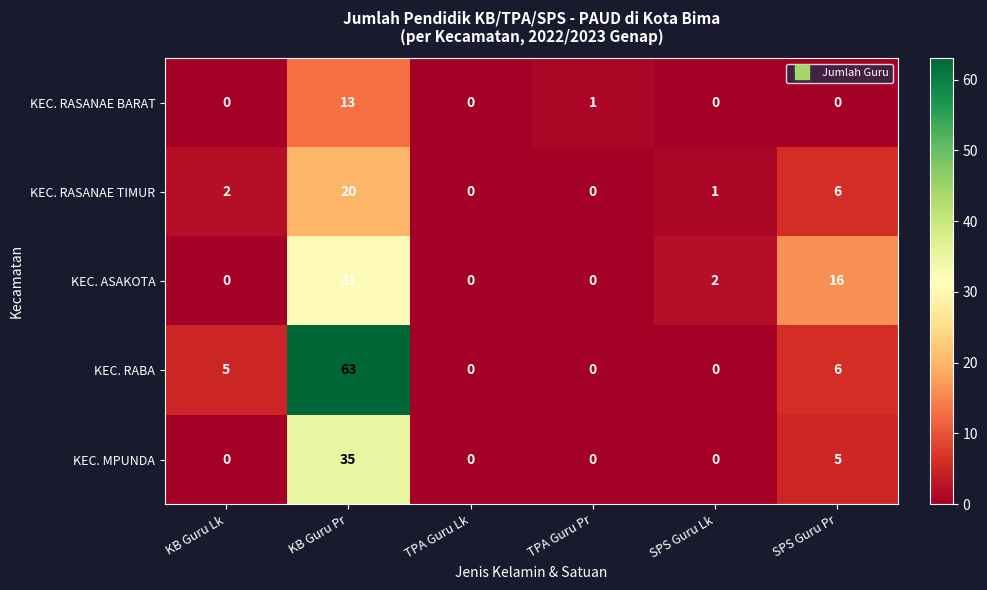

What is the difference between the KEC. RABA values at TPA Guru Pr and SPS Guru Pr?

6